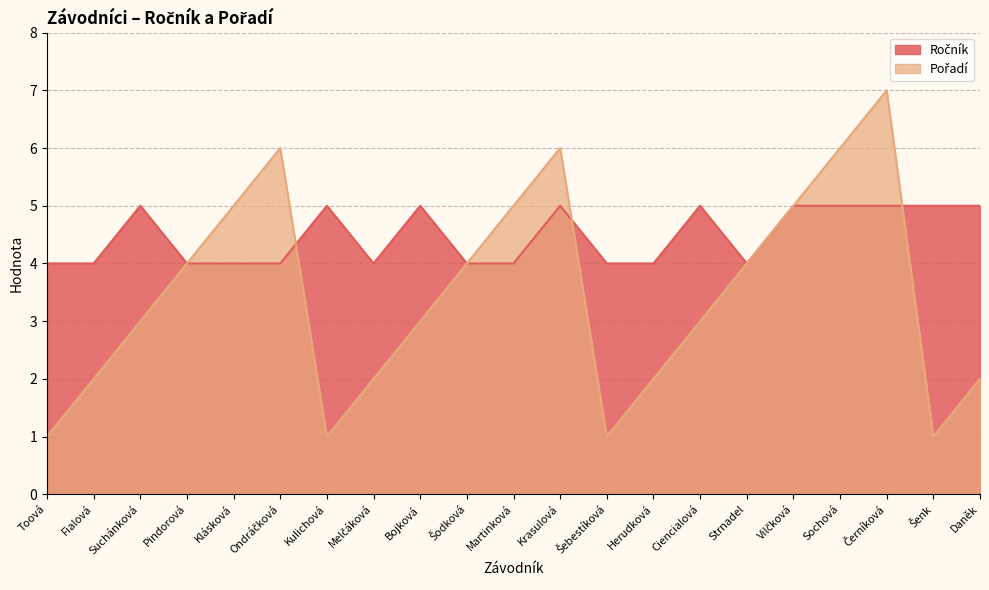

How many times do Ročník and Pořadí cross each other?

3